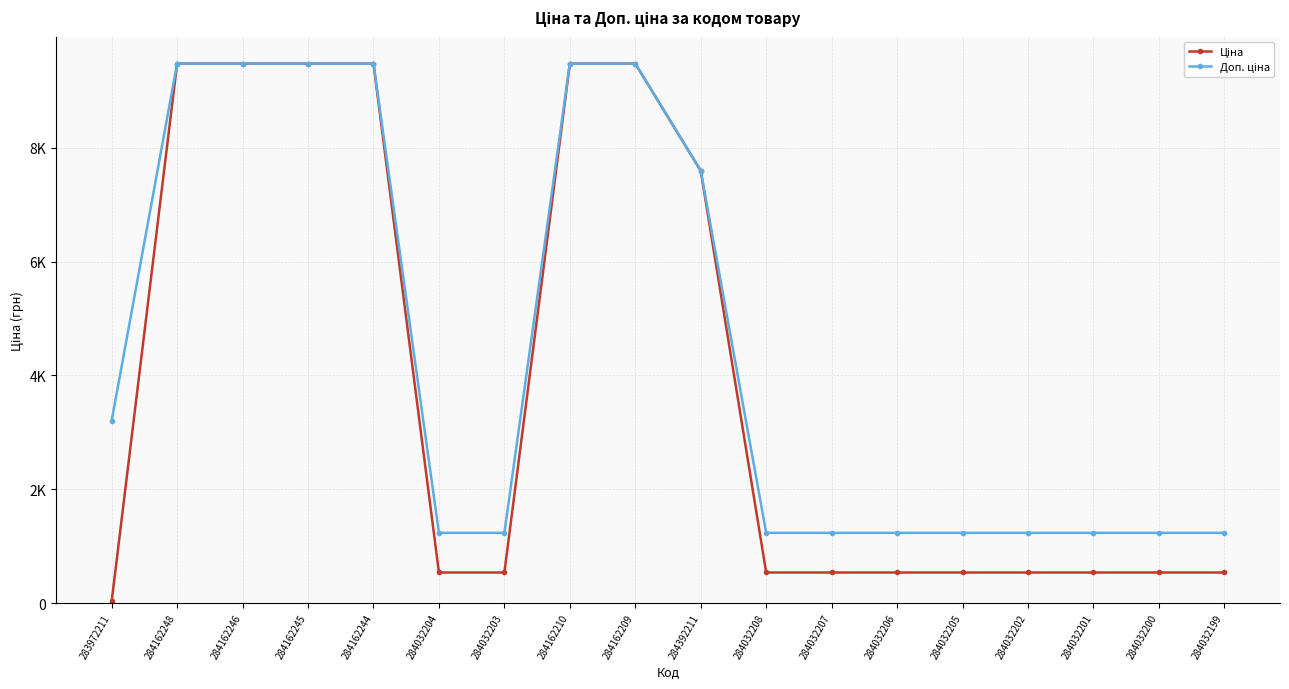

Rank the series by their average value, from highest to lowest.

Доп. ціна, Ціна